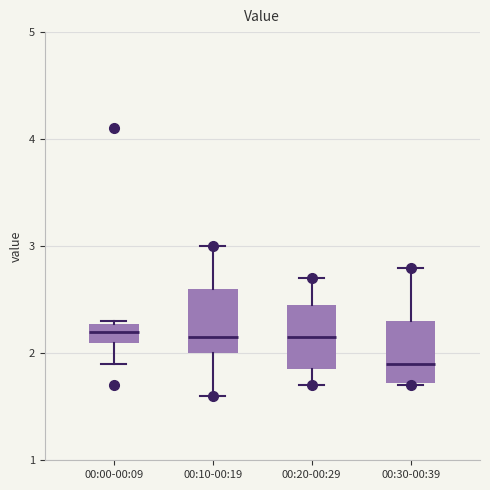

Where is the lower edge of the box for 00:20-00:29 on the y-axis? The values are not printed on the chart, so give them approximately, as read against the axis.

1.9